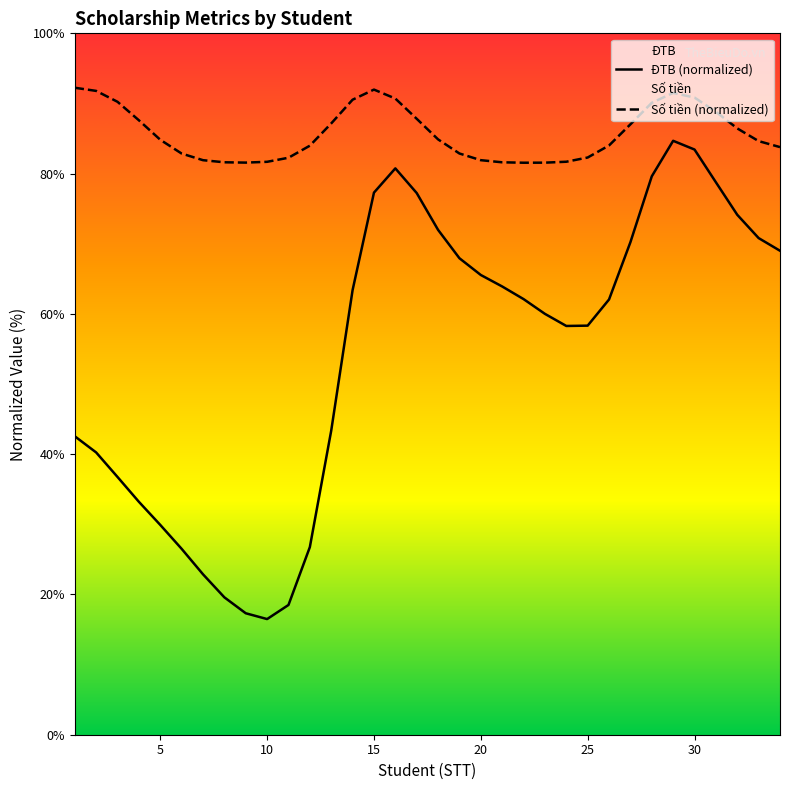

Which series has the largest total across all categories?

Số tiền (normalized)